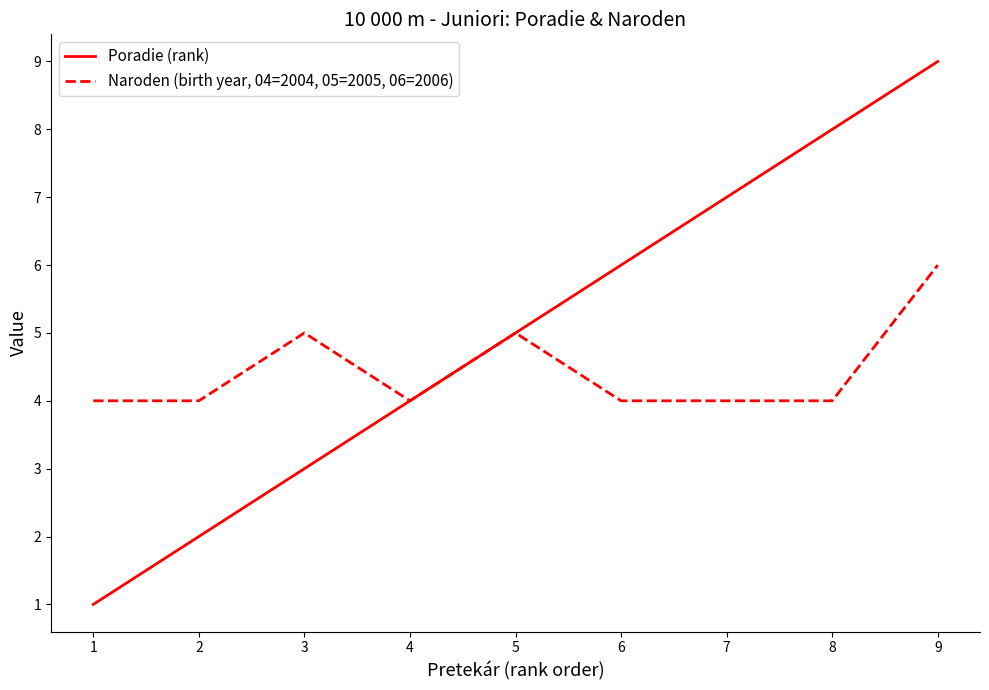

What is the sum of the Poradie (rank) values at 7 and 4?

11